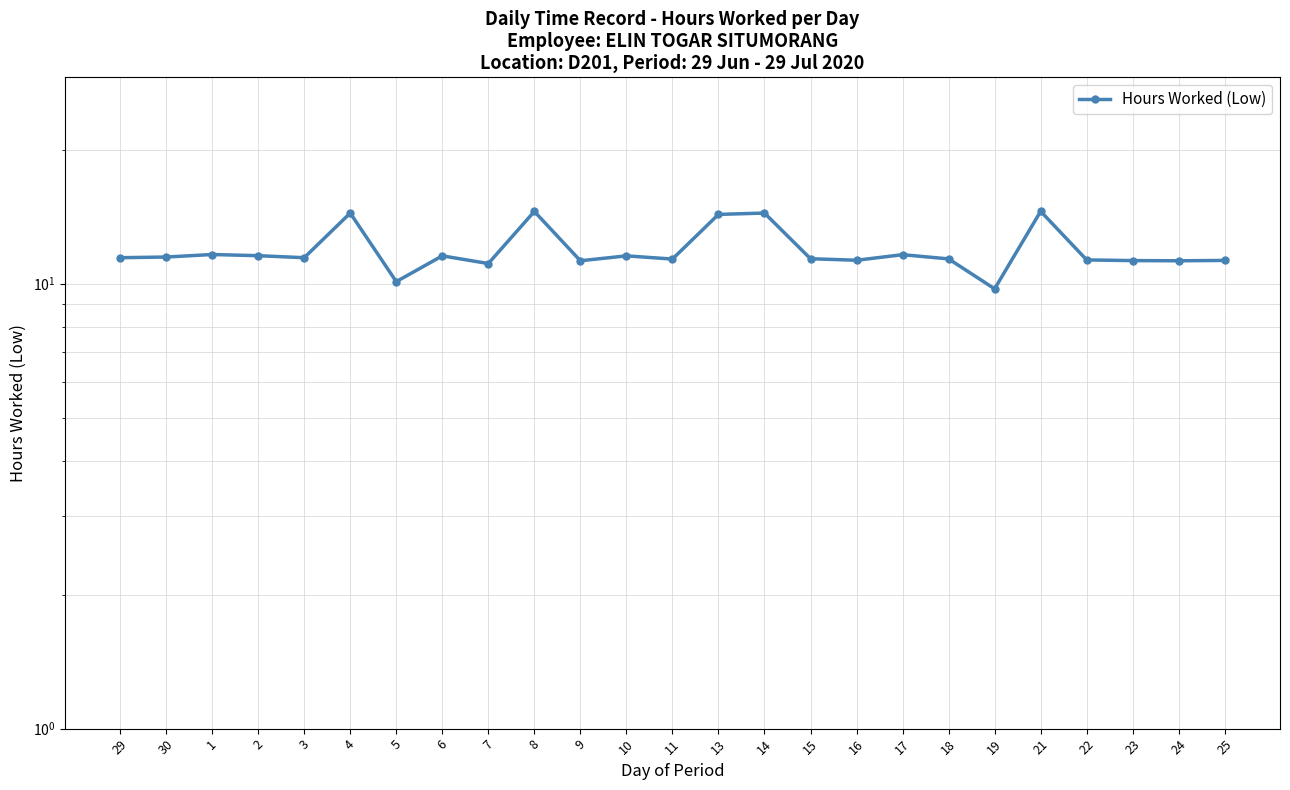

Where is the first local minimum?

3